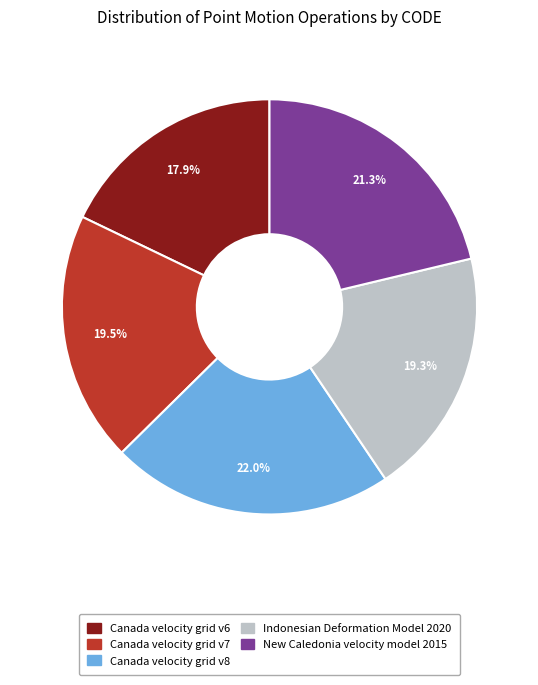

Which slice is the smallest?

Canada velocity grid v6